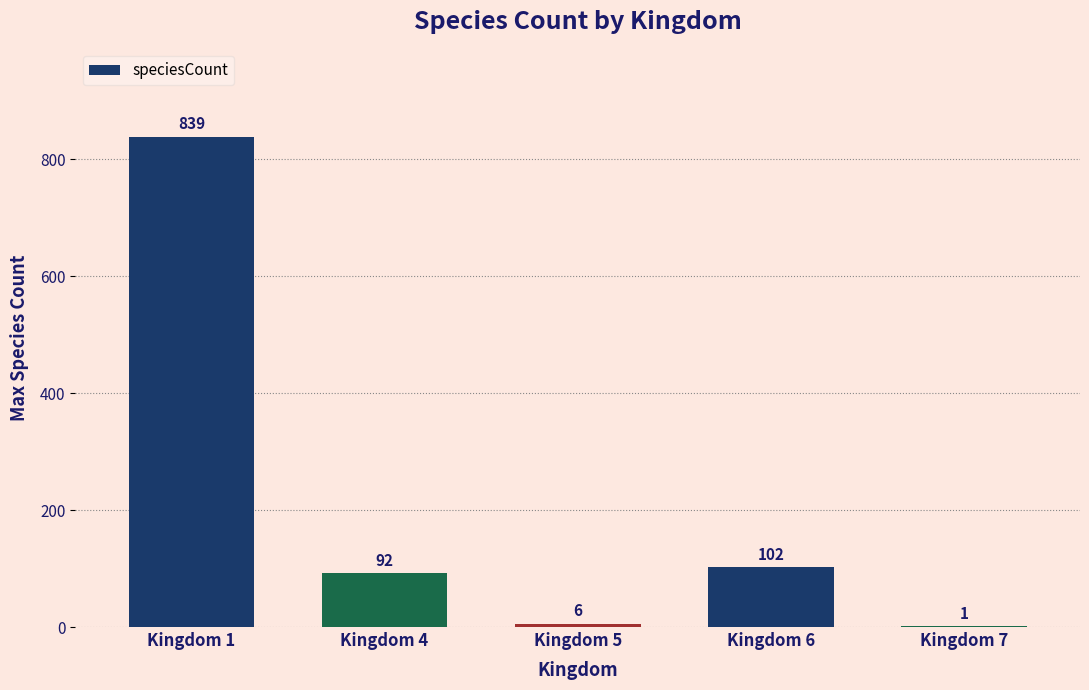

Which has a higher value, Kingdom 1 or Kingdom 7?

Kingdom 1